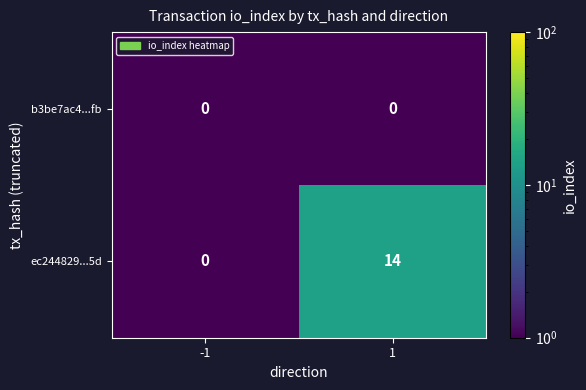

What is the difference between the ec244829...5d values at 1 and -1?

14